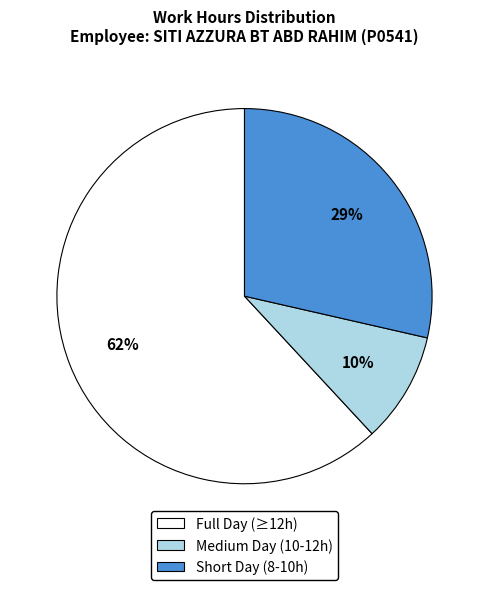

Does any single category account for the majority?

Yes